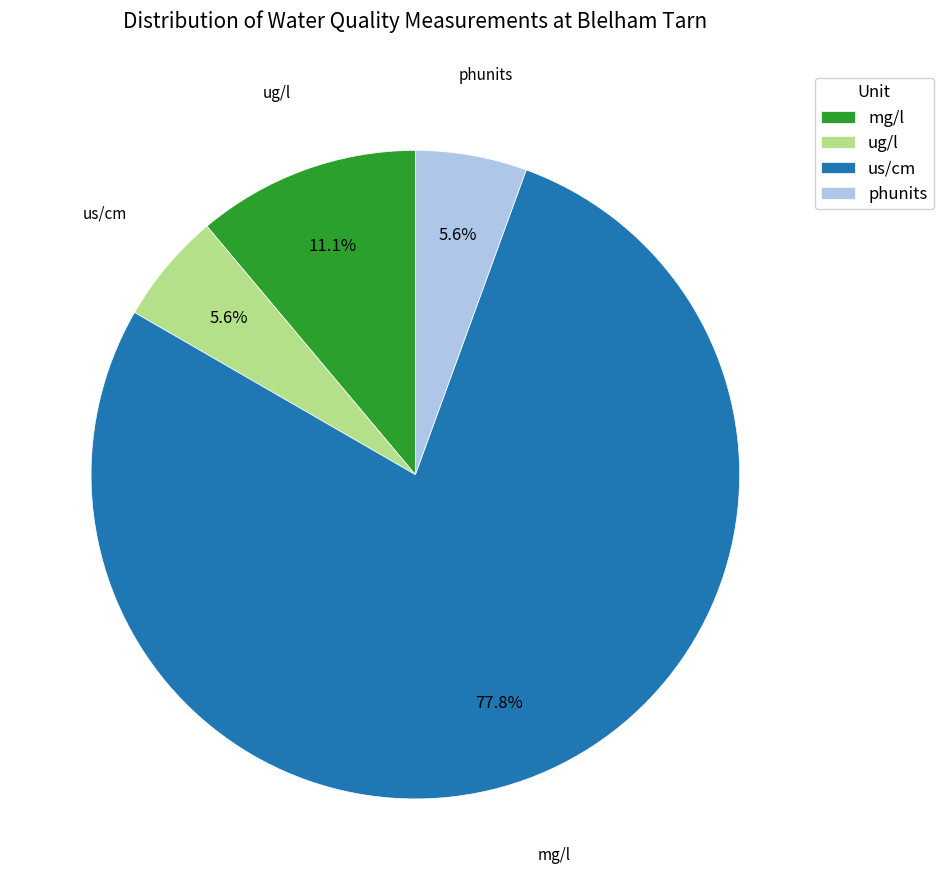

Is there any slice that represents more than half of the pie?

Yes